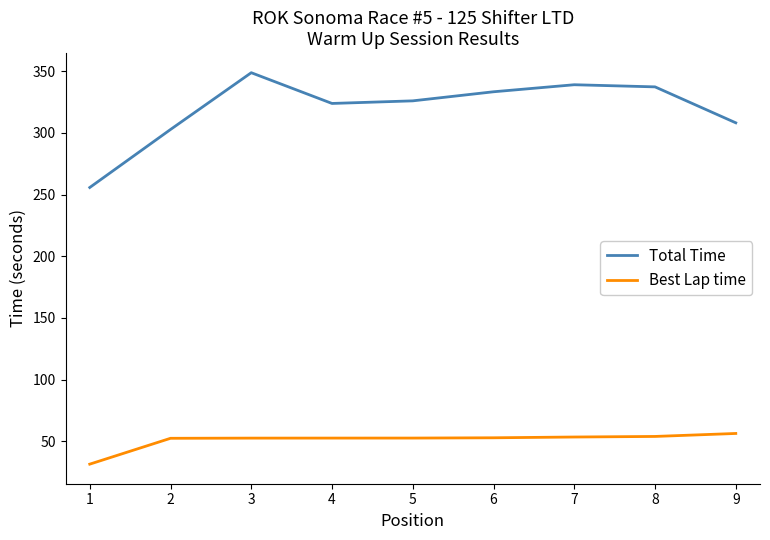

At which category does Total Time reach its first local peak?

3